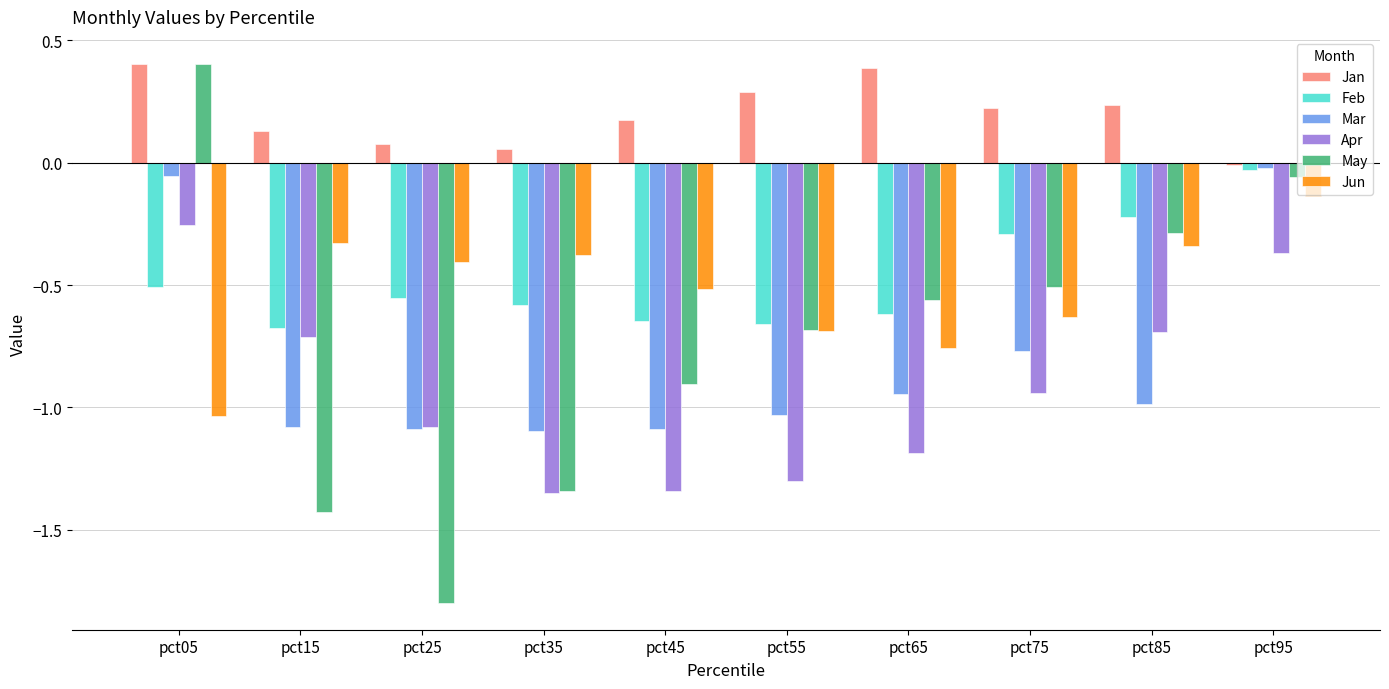

What is the sum of all Mar values?

-8.2